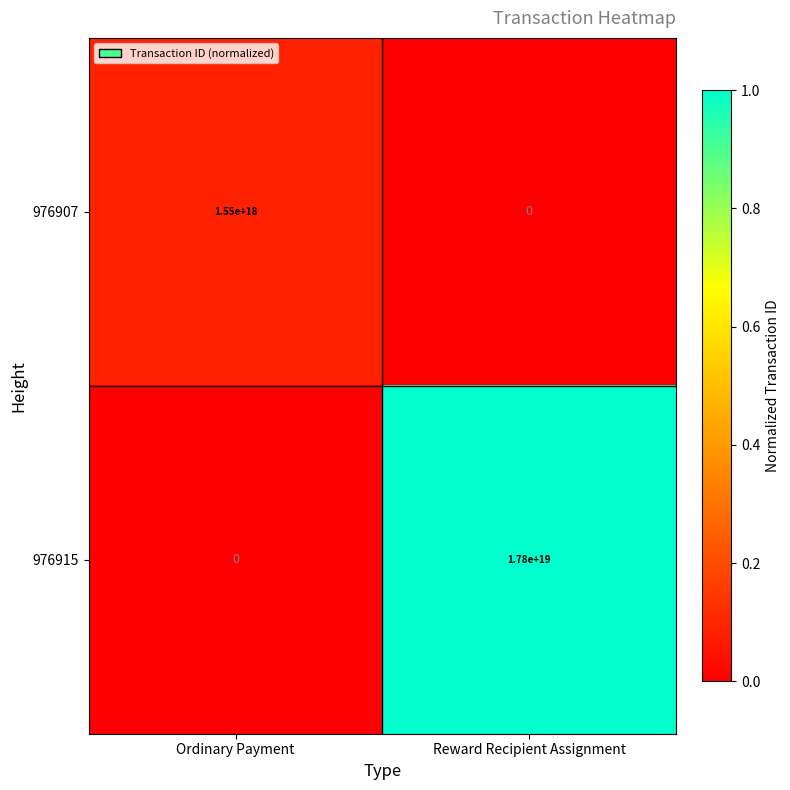

Which label corresponds to the largest value in the chart?

Reward Recipient Assignment